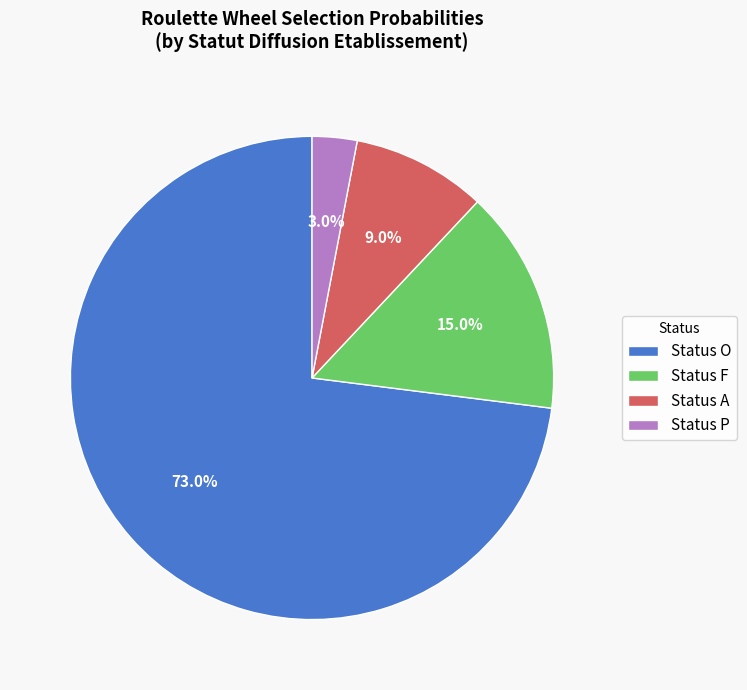

How many slices are in this pie chart?

4